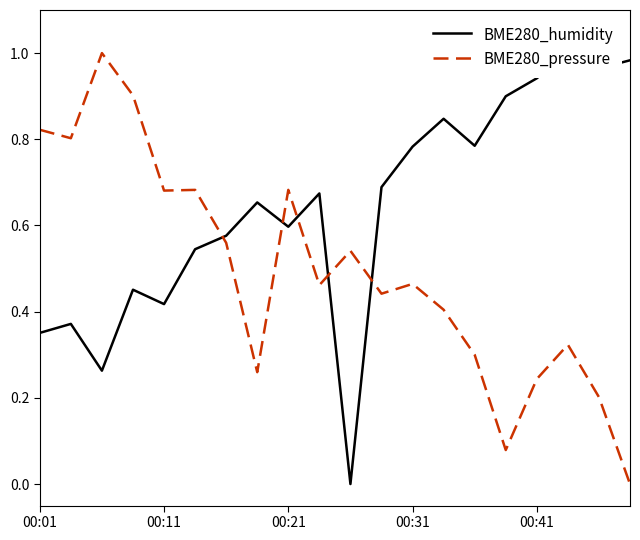

List the series in order of their peak value, lowest first.

BME280_humidity, BME280_pressure